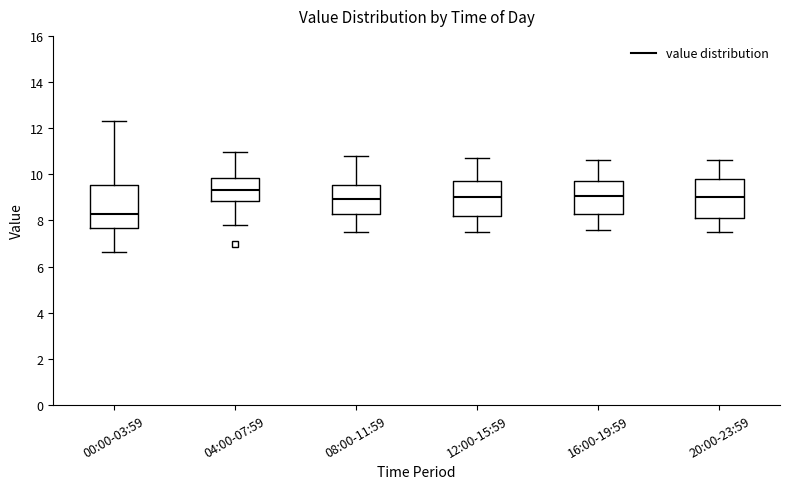

Where does the lower whisker of the box for 00:00-03:59 end on the y-axis? The values are not printed on the chart, so give them approximately, as read against the axis.

6.6